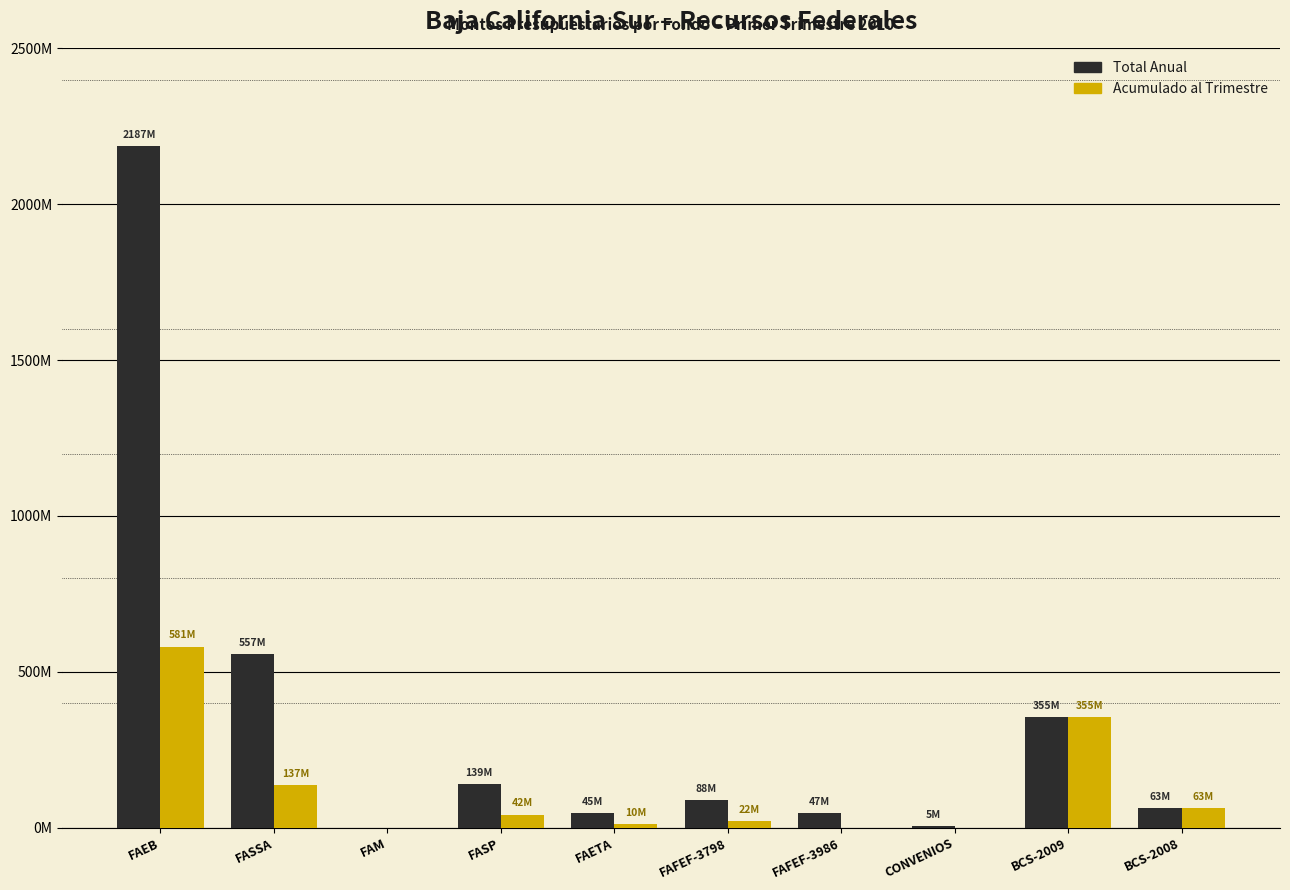

Does the chart contain stacked bars?

No